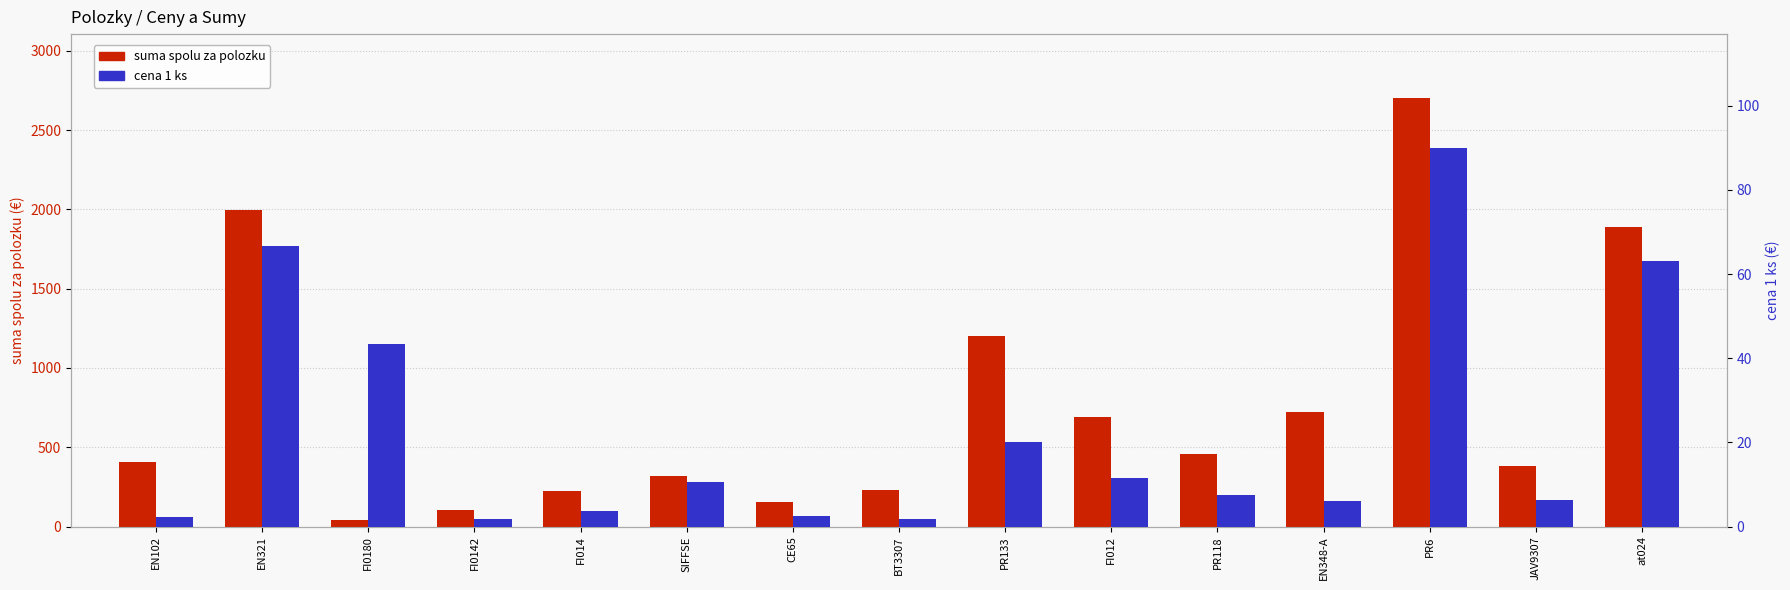

Reading left to right, what are all the values shown in this chart?

suma spolu za polozku: 408.6	1998.0	43.4	102.0	222.0	318.0	156.0	228.0	1200.0	690.0	456.0	720.0	2700.0	384.0	1890.0
cena 1 ks: 2.3	66.6	43.4	1.7	3.7	10.6	2.6	1.9	20.0	11.5	7.6	6.0	90.0	6.4	63.0